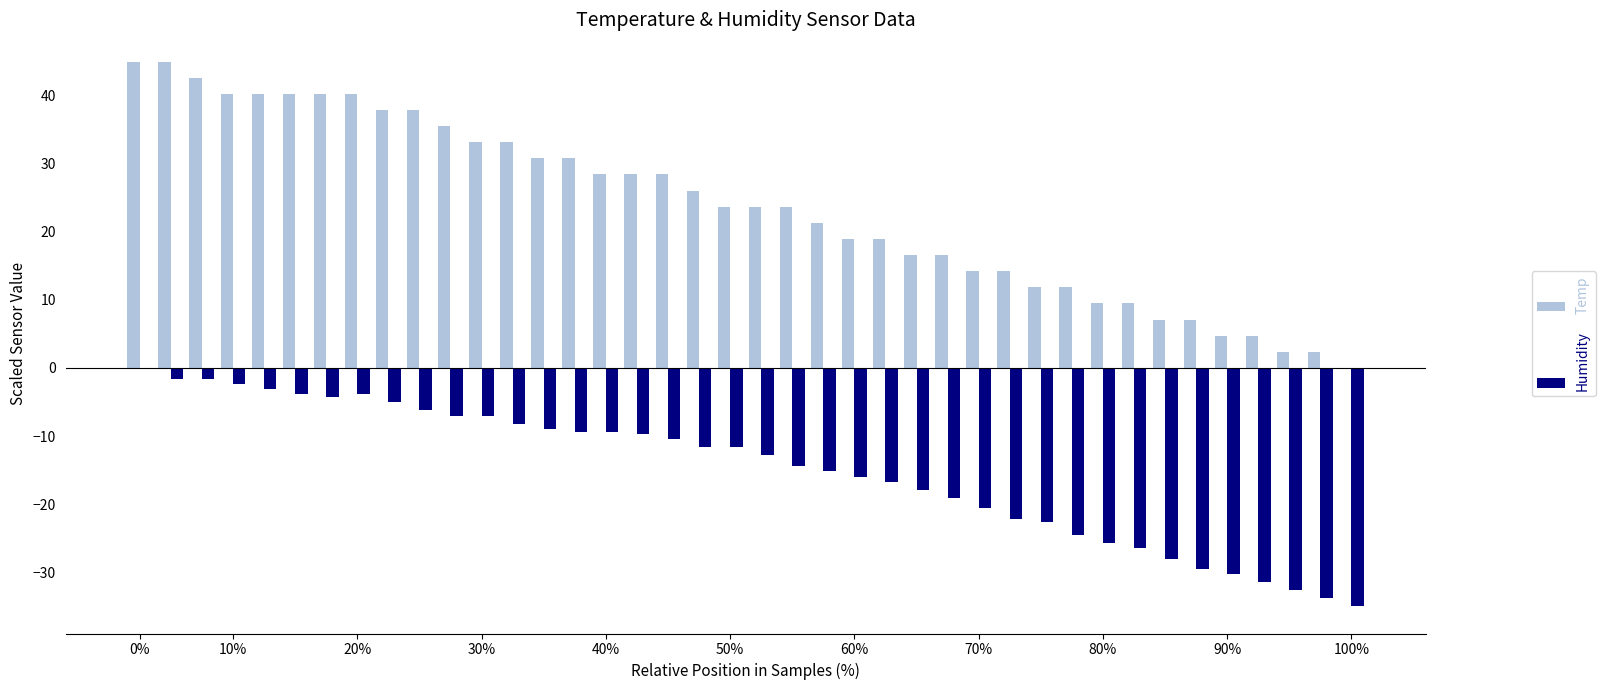

What is the sum of all Temp values?

947.4